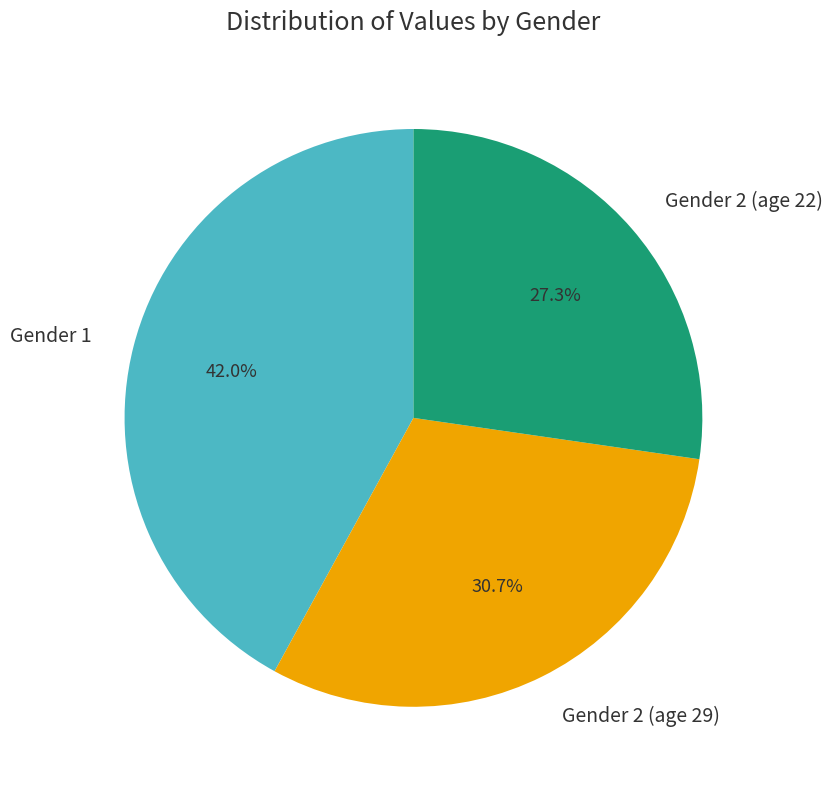

Rank the categories by value from highest to lowest.

Gender 1, Gender 2 (age 29), Gender 2 (age 22)